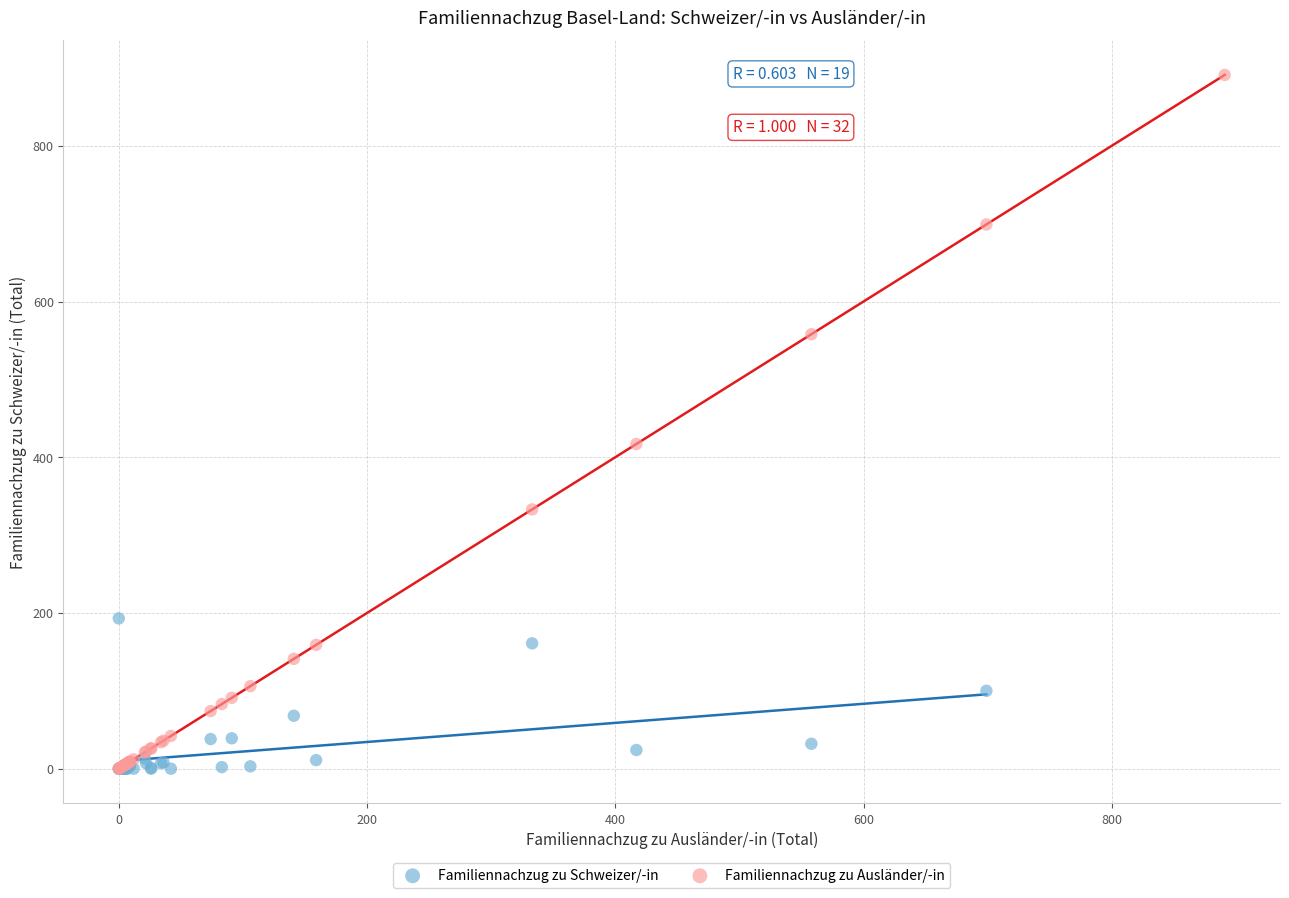

Which series contains the highest Y value?

Familiennachzug zu Ausländer/-in